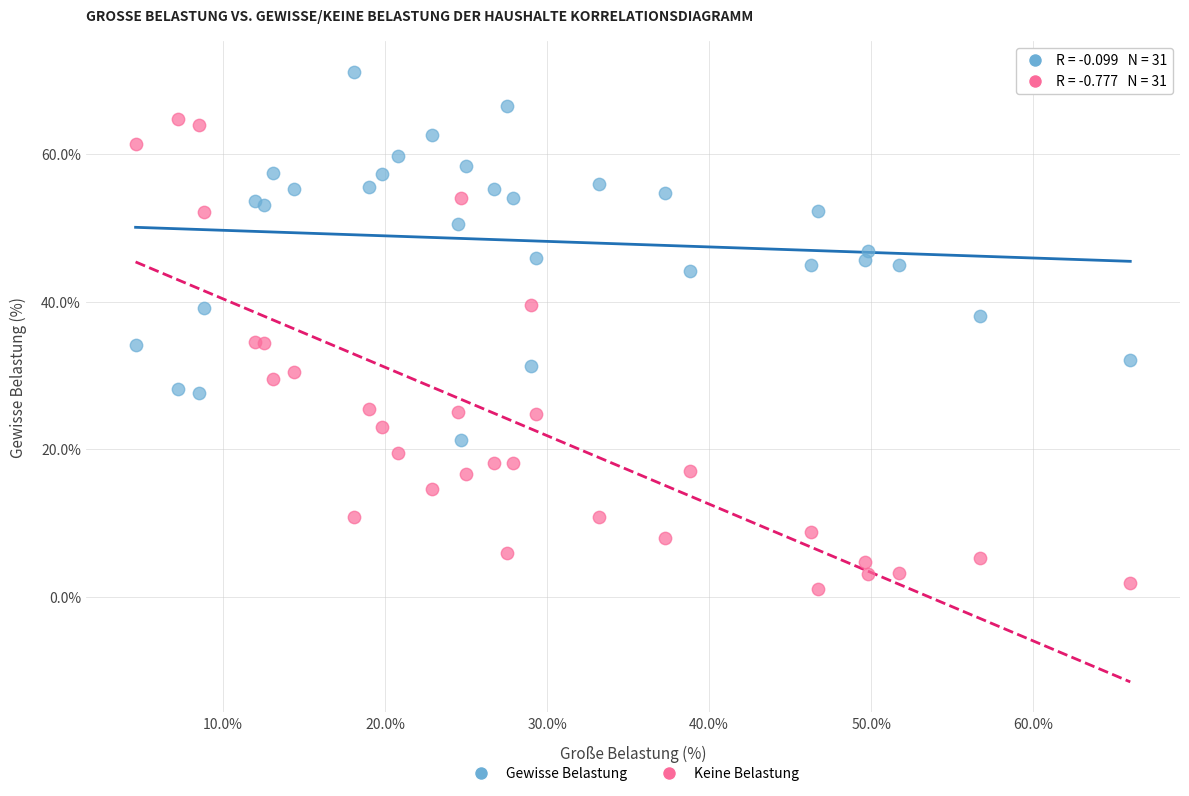

Which series contains the highest Y value?

Gewisse Belastung